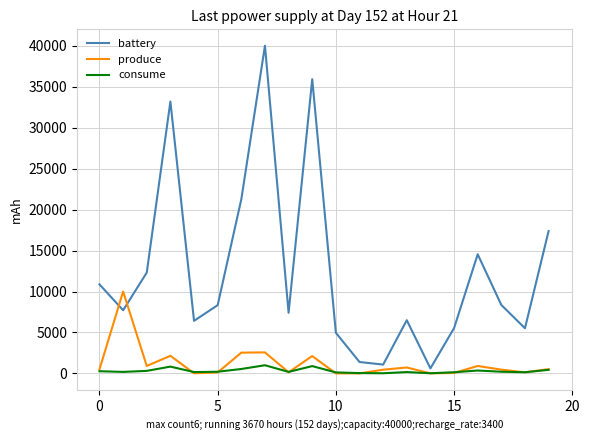

What are all the series names shown in the legend?

battery, produce, consume